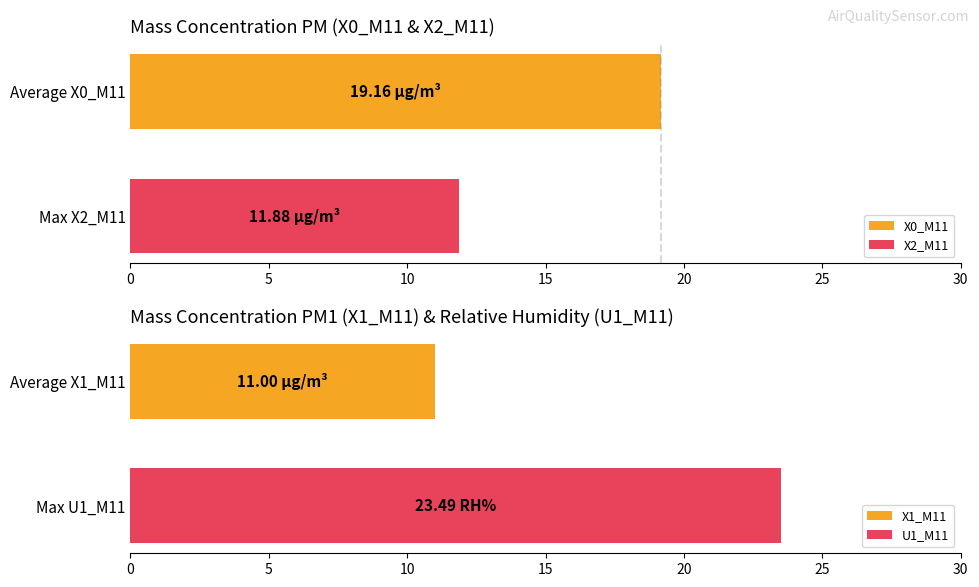

Is the value of U1_M11 at 00:12 greater than the value of X2_M11 at 00:09?

Yes